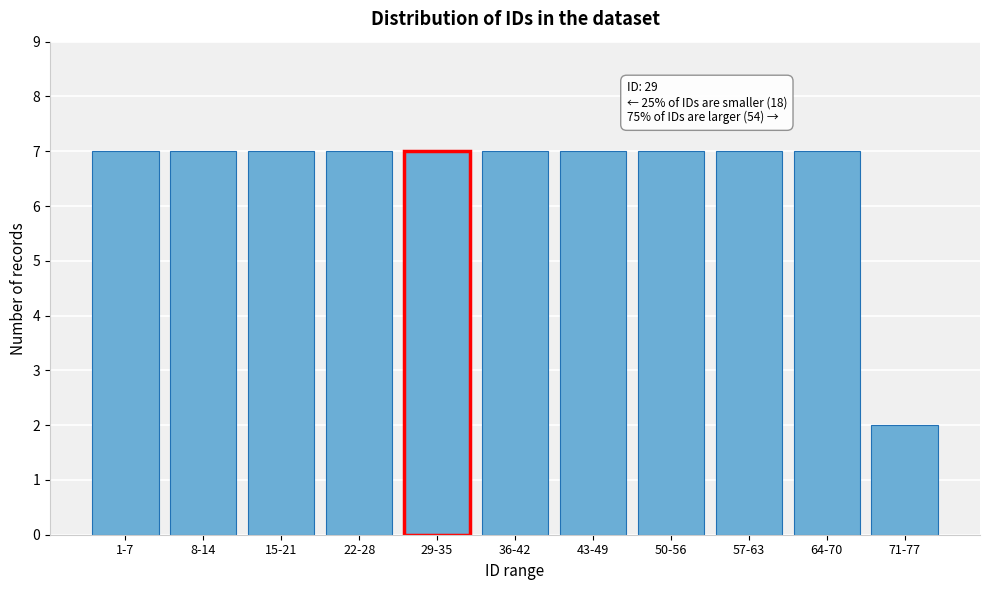

Reading left to right, extract all data points from this chart.

7	7	7	7	7	7	7	7	7	7	2